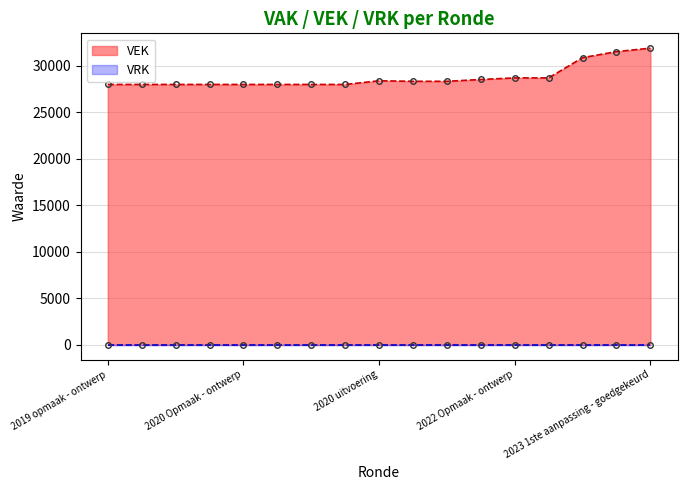

What is the difference between the second highest and minimum values?

3529